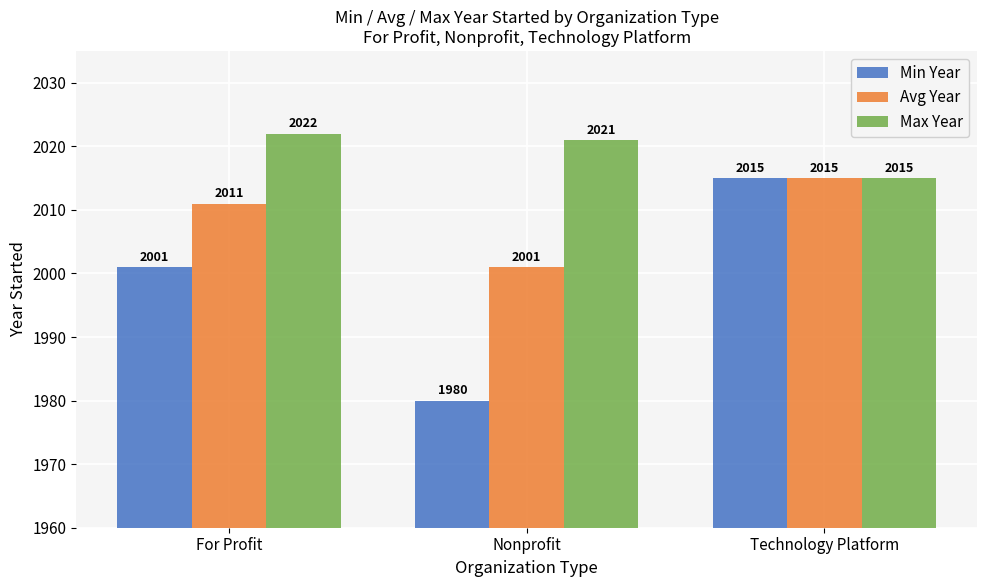

What is the sum of all Max Year values?

6058